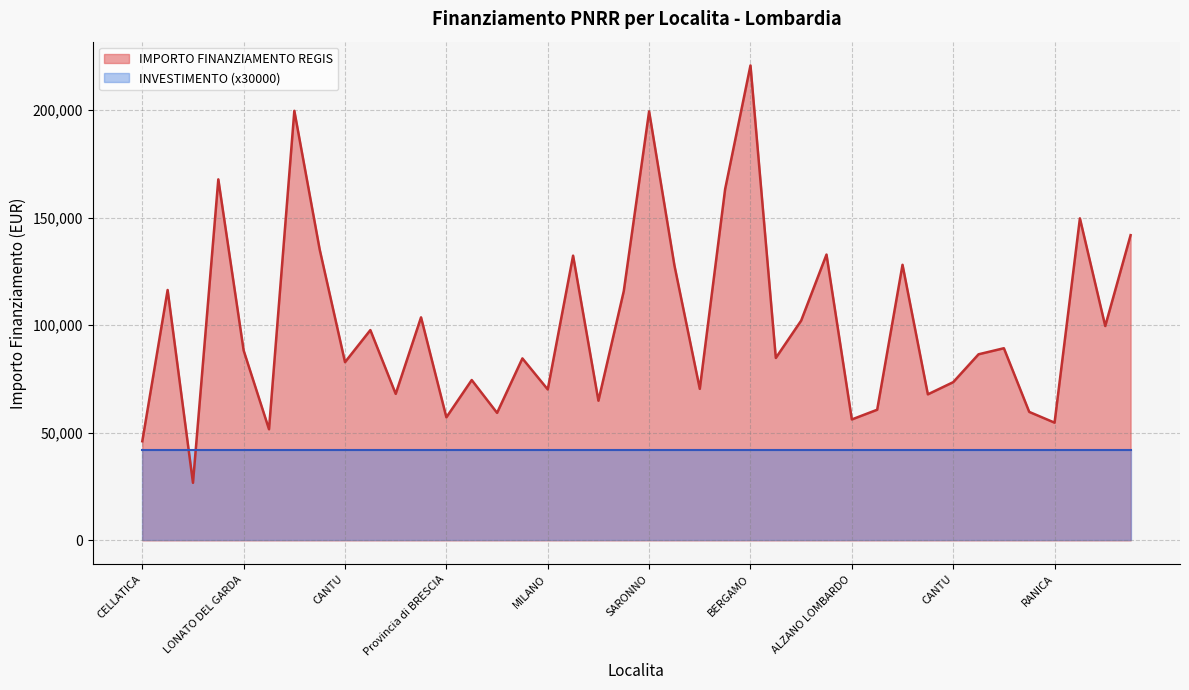

What is the label of the 12th point from the left?

CINISELLO BALSAMO